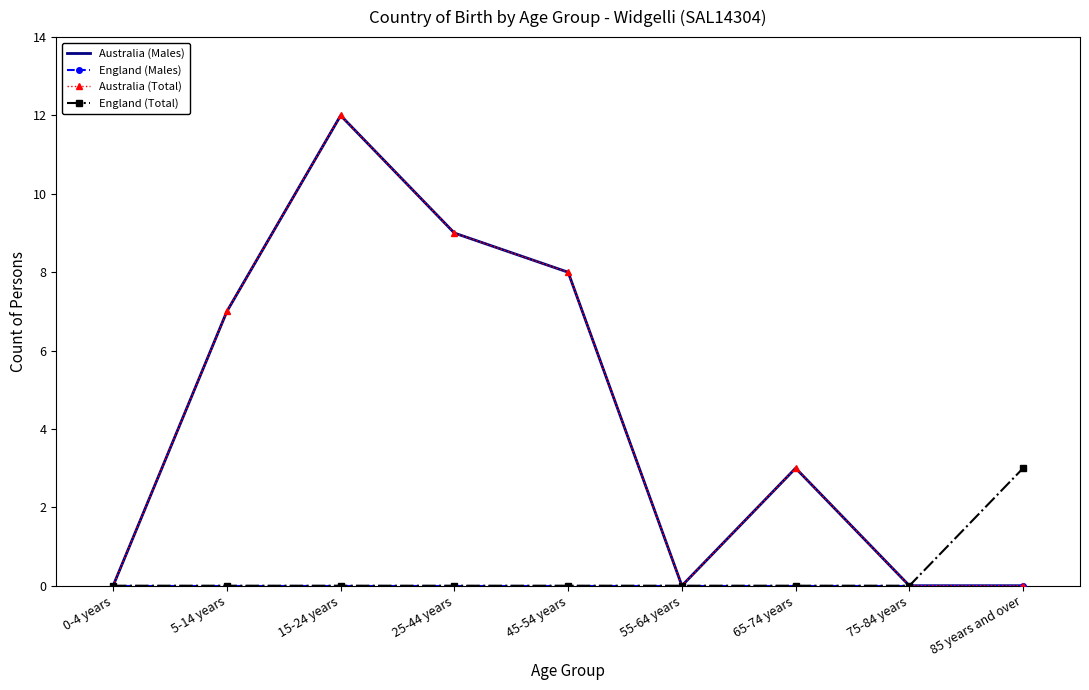

Rank the categories by Australia (Males) value from highest to lowest.

15-24 years, 25-44 years, 45-54 years, 5-14 years, 65-74 years, 0-4 years, 55-64 years, 75-84 years, 85 years and over